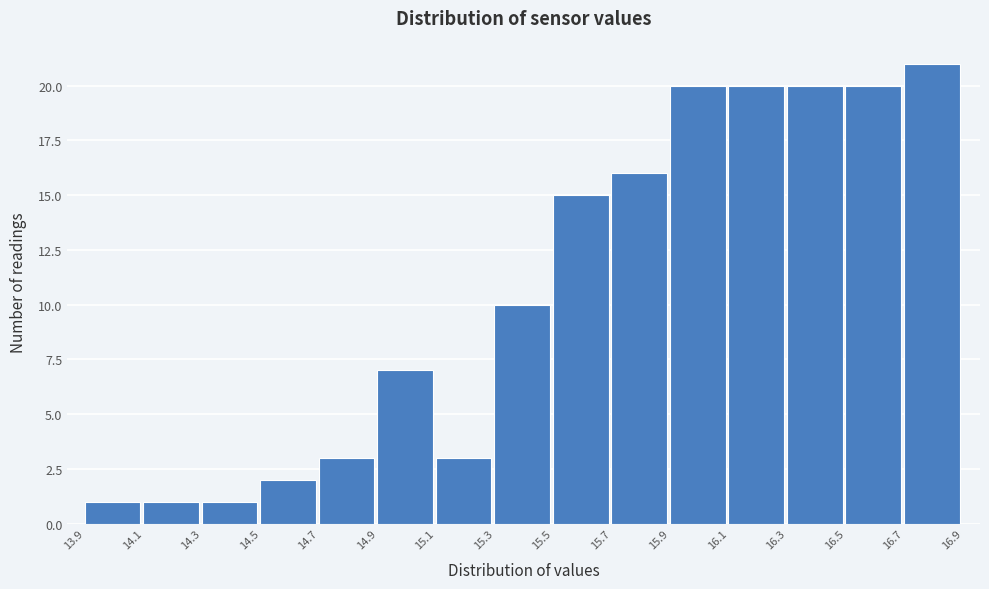

Which range on the x-axis has the tallest bar?

16.7 to 16.9